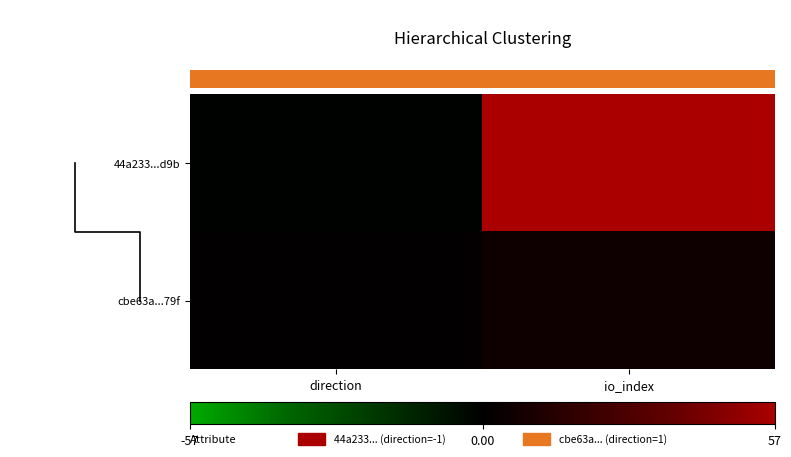

Is it true that the value at io_index is 6?

True